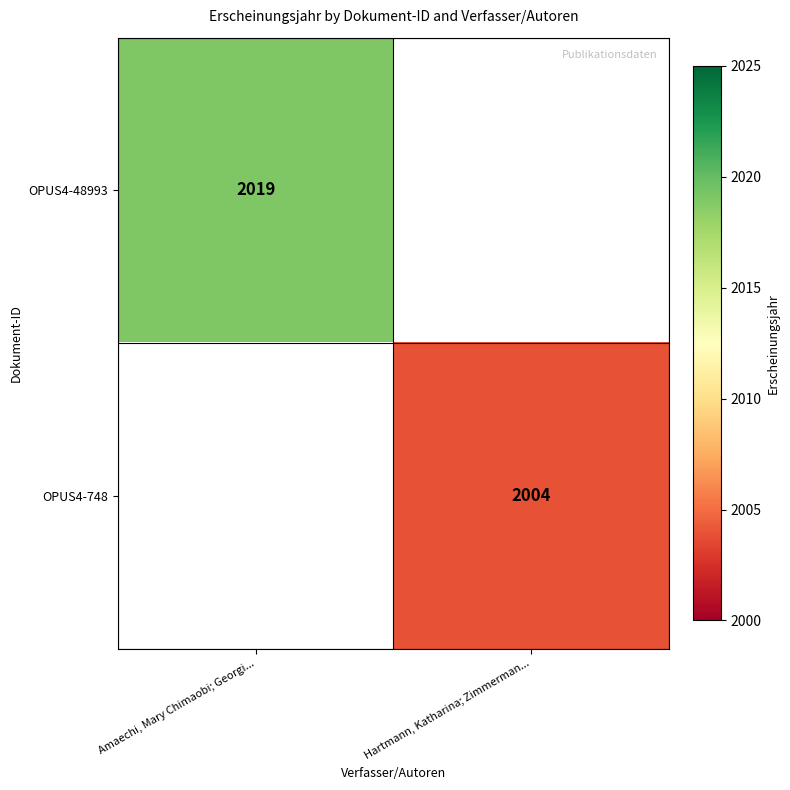

The OPUS4-48993 series shows 2019 at Amaechi, Mary Chimaobi; Georgi.... True or false?

True